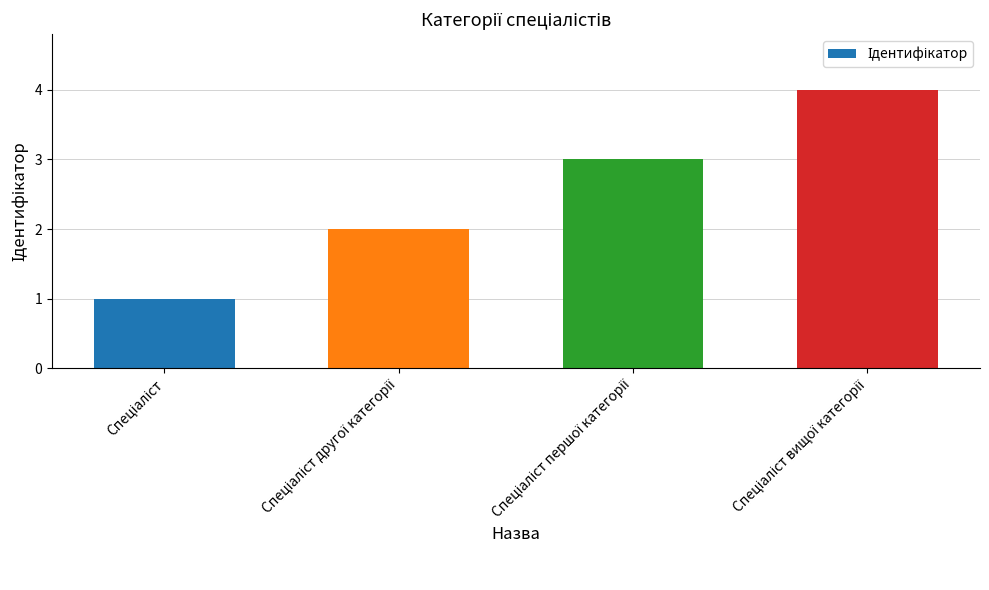

What is the difference between the maximum and minimum values?

3